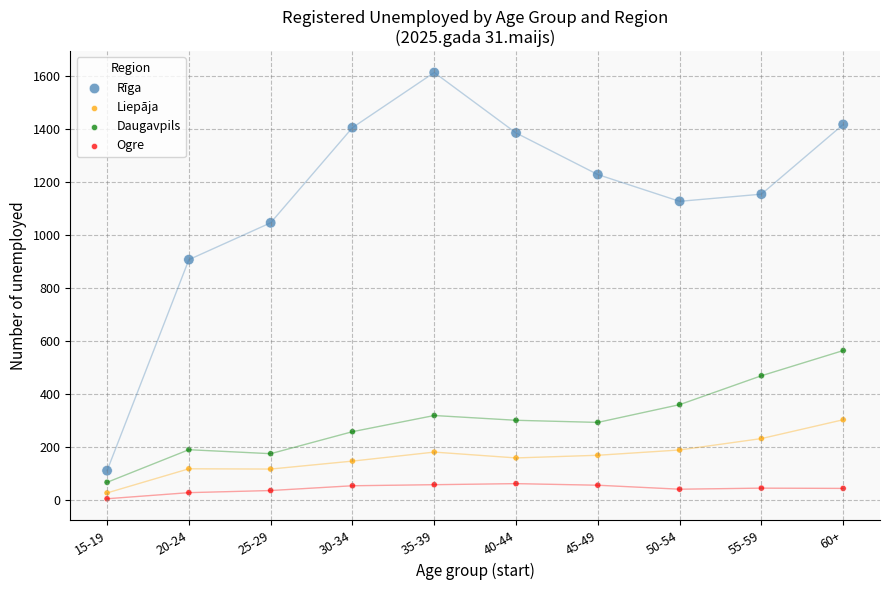

Which series has the widest spread of Y values?

Rīga